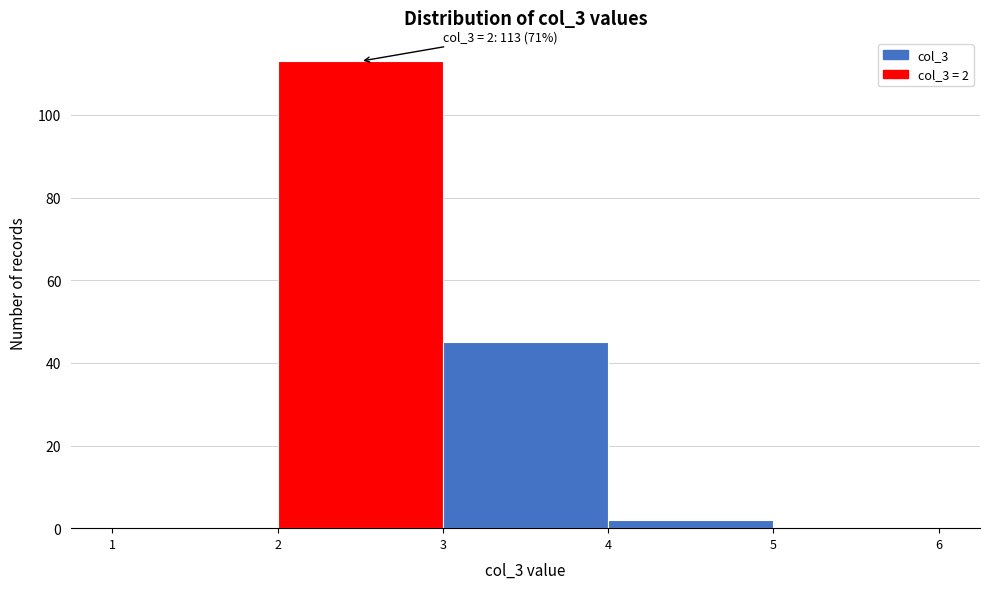

Which range on the x-axis has the tallest bar?

2 to 3